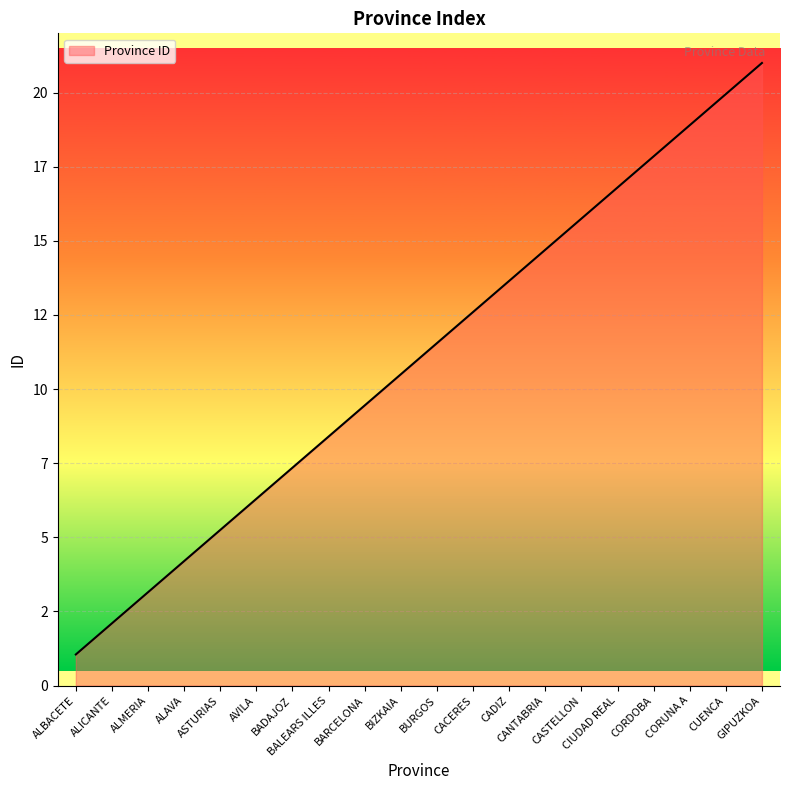

Reading right to left, list all the values displayed in this chart.

GIPUZKOA=21.0	CUENCA=19.9	CORUNA A=18.9	CORDOBA=17.8	CIUDAD REAL=16.8	CASTELLON=15.8	CANTABRIA=14.7	CADIZ=13.7	CACERES=12.6	BURGOS=11.6	BIZKAIA=10.5	BARCELONA=9.5	BALEARS ILLES=8.4	BADAJOZ=7.3	AVILA=6.3	ASTURIAS=5.2	ALAVA=4.2	ALMERIA=3.1	ALICANTE=2.1	ALBACETE=1.1